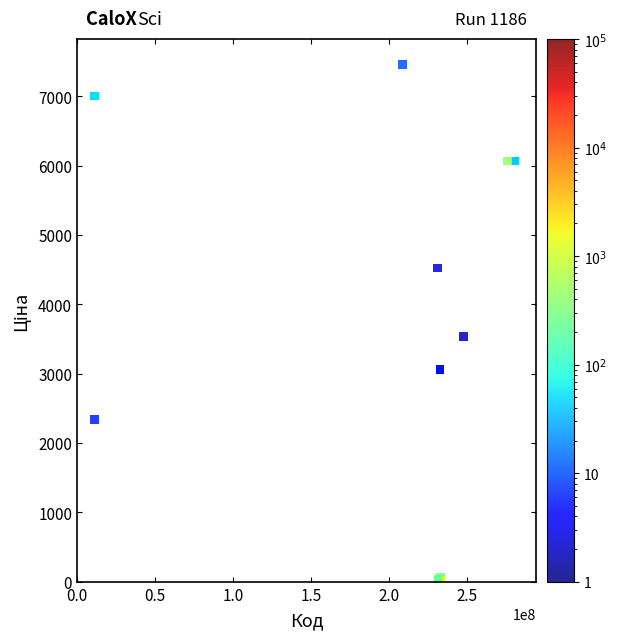

What Y value in the scatter plot is closest to 3740?

3533.1